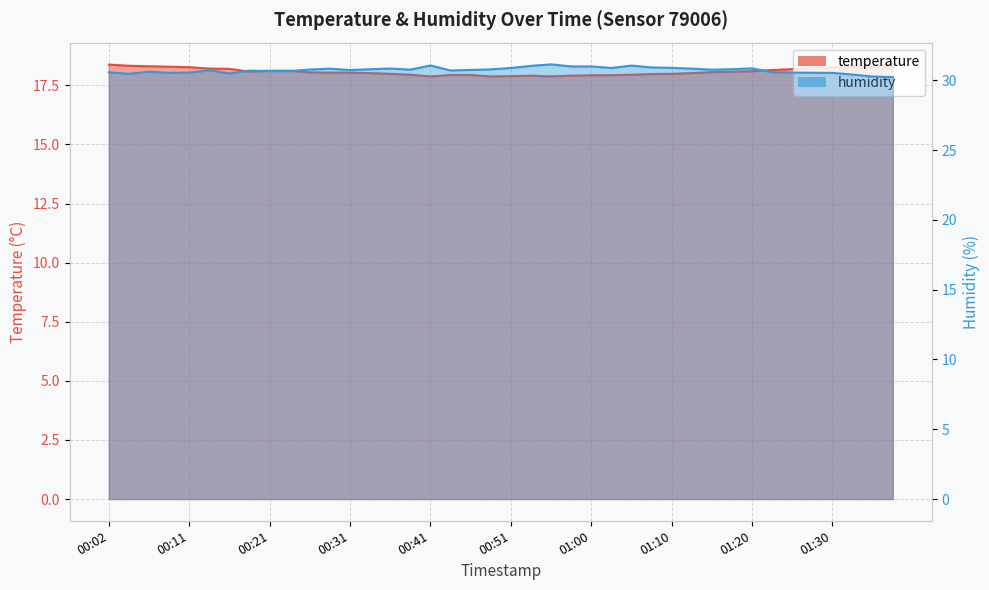

What is the difference between the highest and lowest values at 01:05?

13.1